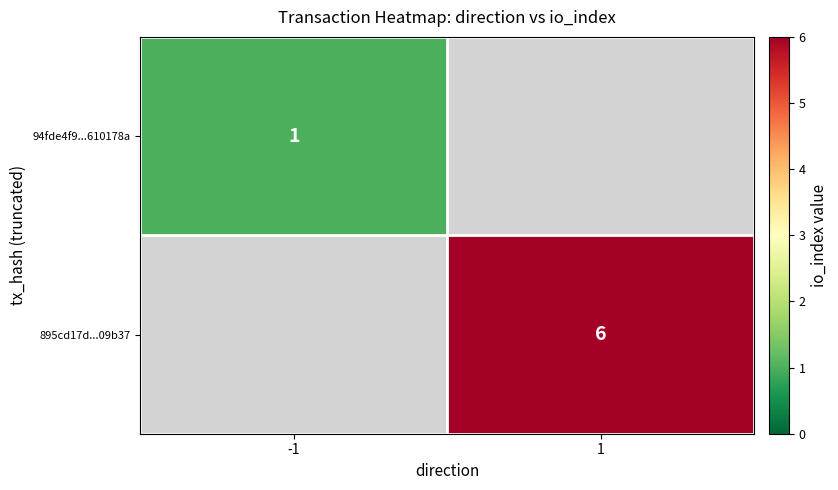

Is the value of 895cd17d...09b37 at 1 greater than the value of 94fde4f9...610178a at -1?

Yes